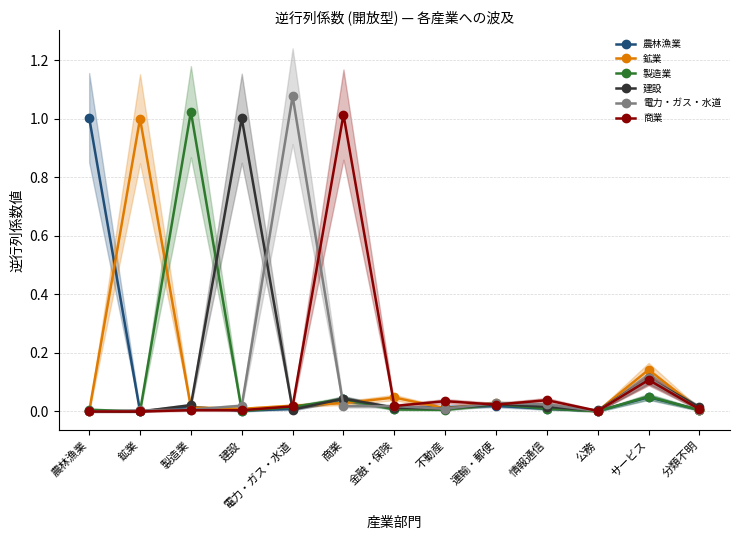

The 建設 series shows 0.0 at 情報通信. True or false?

False